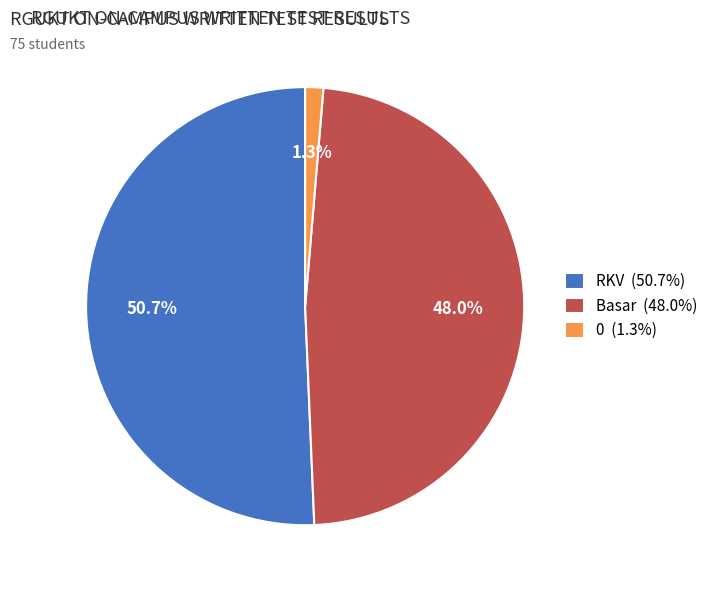

To the nearest percent, what is the difference between the largest and smallest slice percentages?

49%